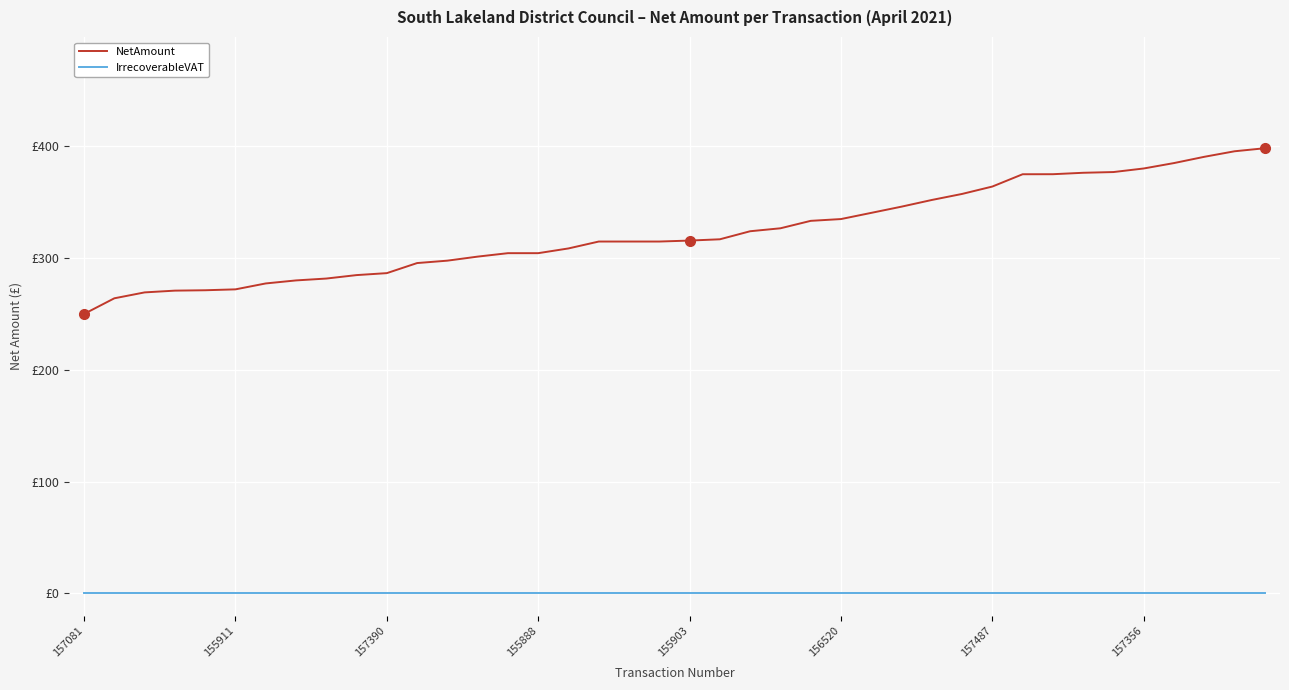

List the series in order of their peak value, lowest first.

IrrecoverableVAT, NetAmount